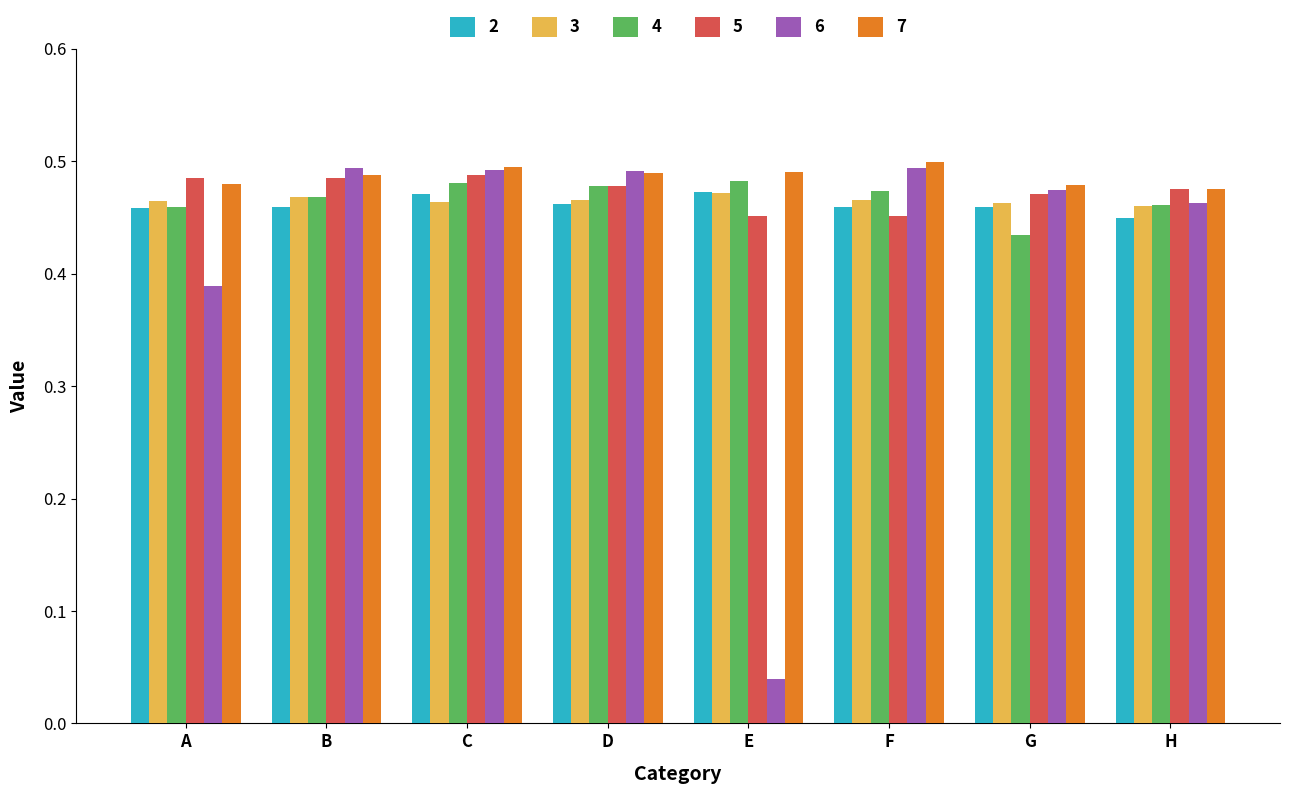

Which series has the widest spread of values?

6